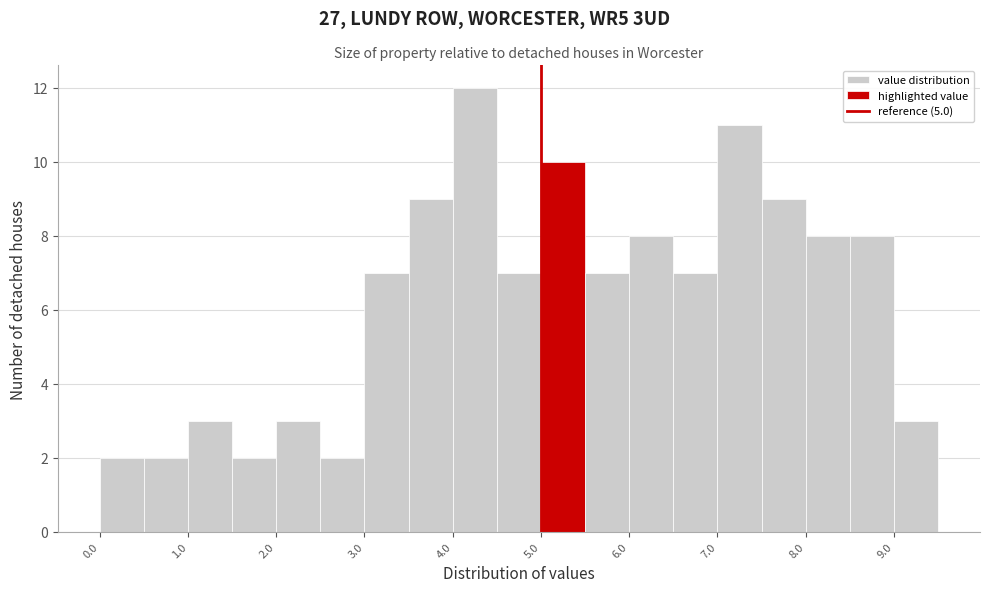

Reading left to right, transcribe this chart: for each bar, give the range it covers on the x-axis and its height. The values are not printed on the chart, so give them approximately, as read against the axis.

0.0 to 0.5: 2
0.5 to 1.0: 2
1.0 to 1.5: 3
1.5 to 2.0: 2
2.0 to 2.5: 3
2.5 to 3.0: 2
3.0 to 3.5: 7
3.5 to 4.0: 9
4.0 to 4.5: 12
4.5 to 5.0: 7
5.0 to 5.5: 10
5.5 to 6.0: 7
6.0 to 6.5: 8
6.5 to 7.0: 7
7.0 to 7.5: 11
7.5 to 8.0: 9
8.0 to 8.5: 8
8.5 to 9.0: 8
9.0 to 9.5: 3